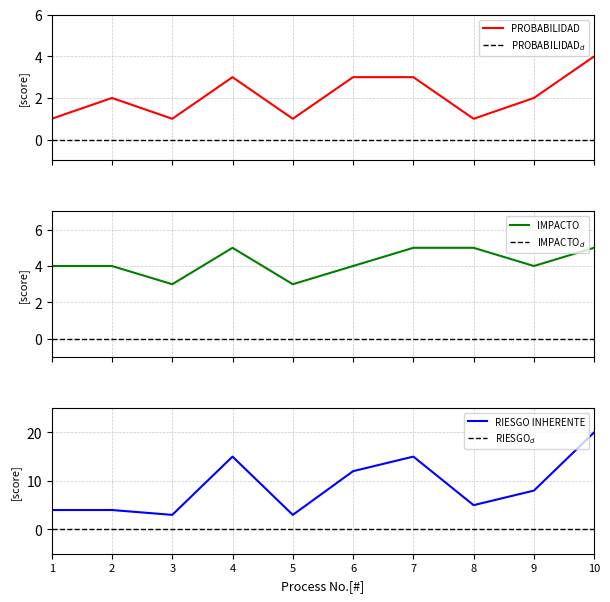

True or false: IMPACTO$_d$ and RIESGO INHERENTE intersect in this chart.

False